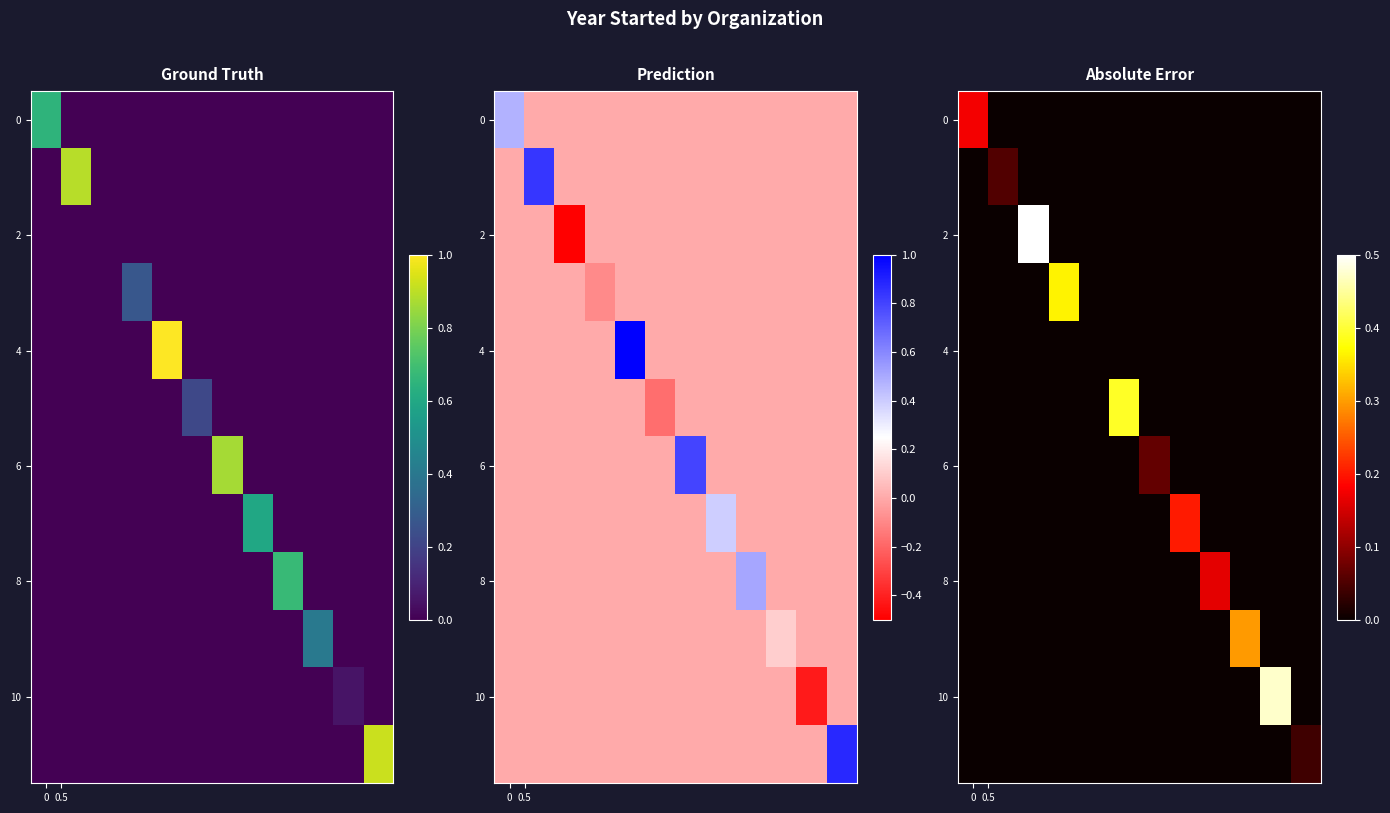

Which series has the largest range (max minus min)?

2